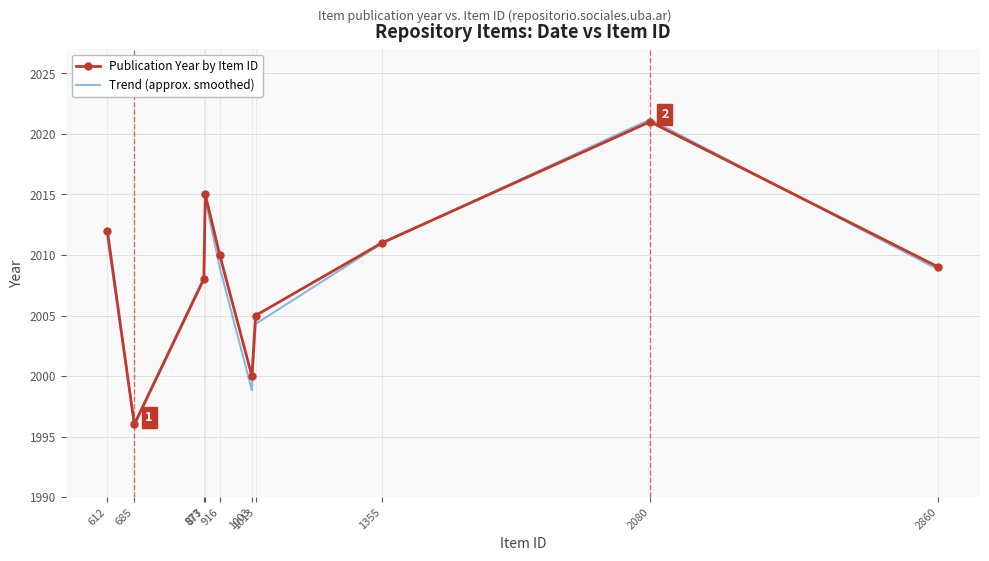

What is the maximum value shown in the chart?

2021.2